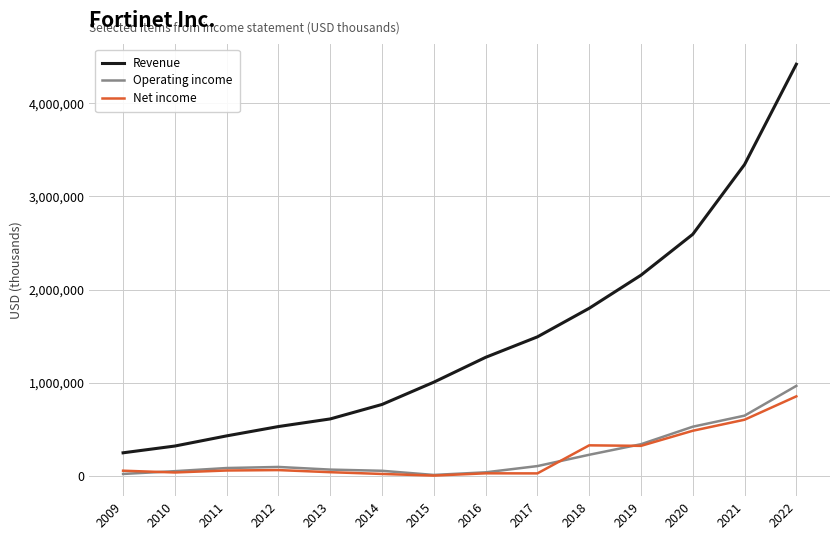

True or false: Operating income and Revenue intersect in this chart.

False